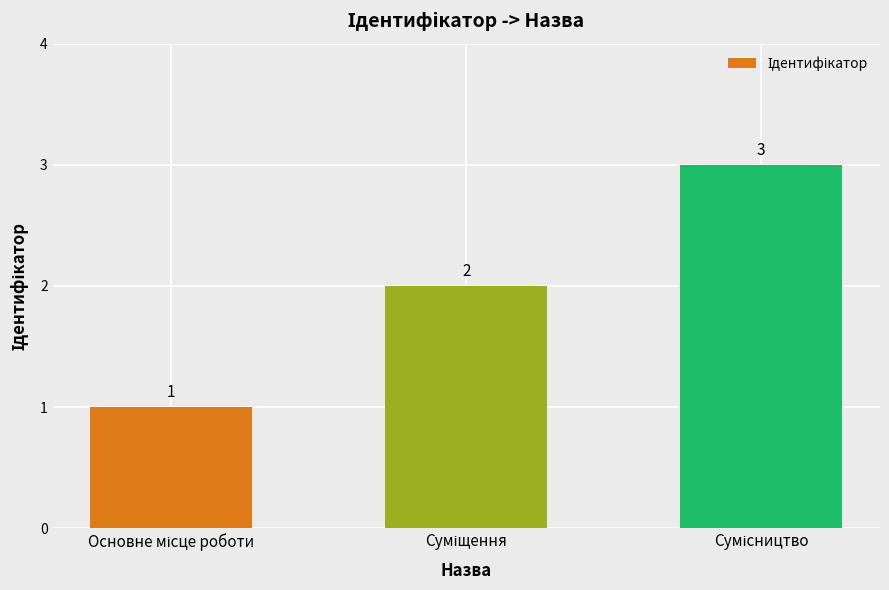

What is the greatest value displayed?

3